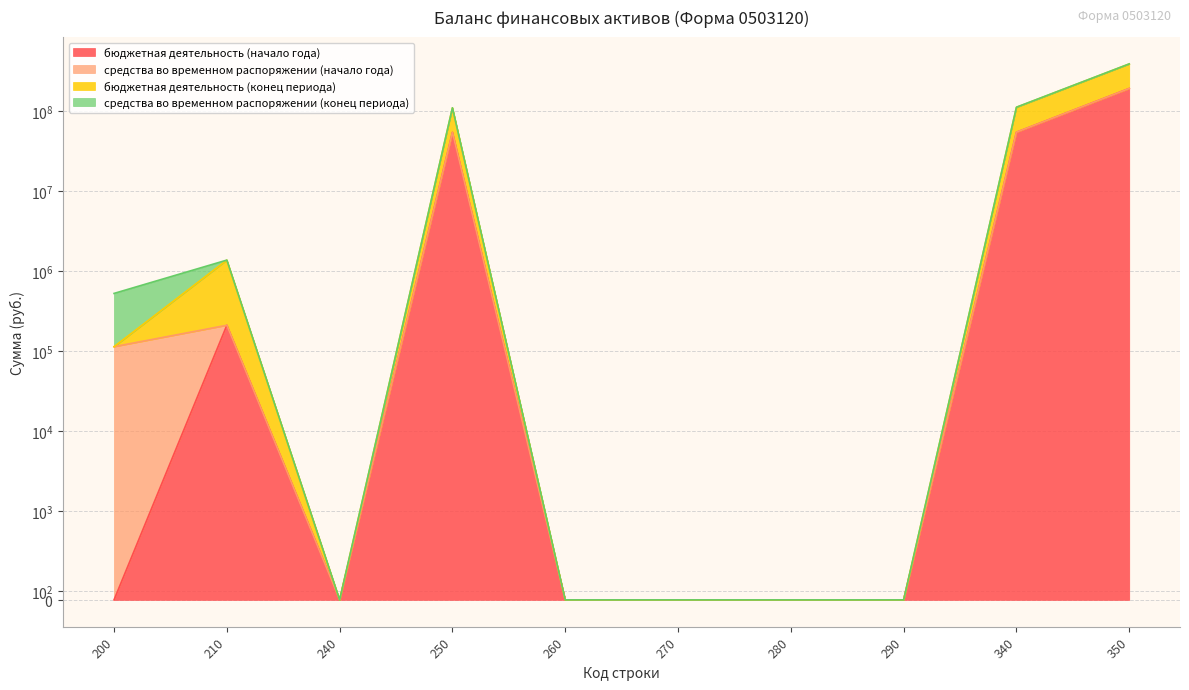

At which label is бюджетная деятельность (конец периода) closest to 194548521?

340